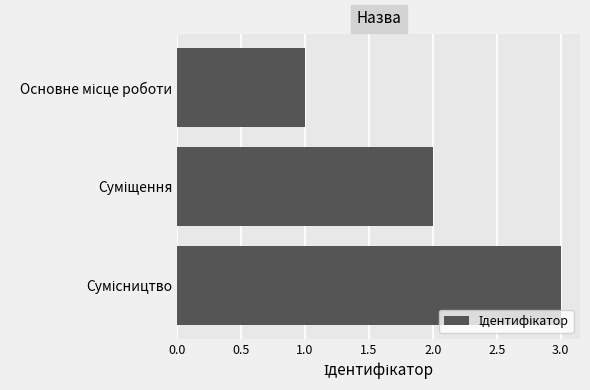

What is the average value?

2